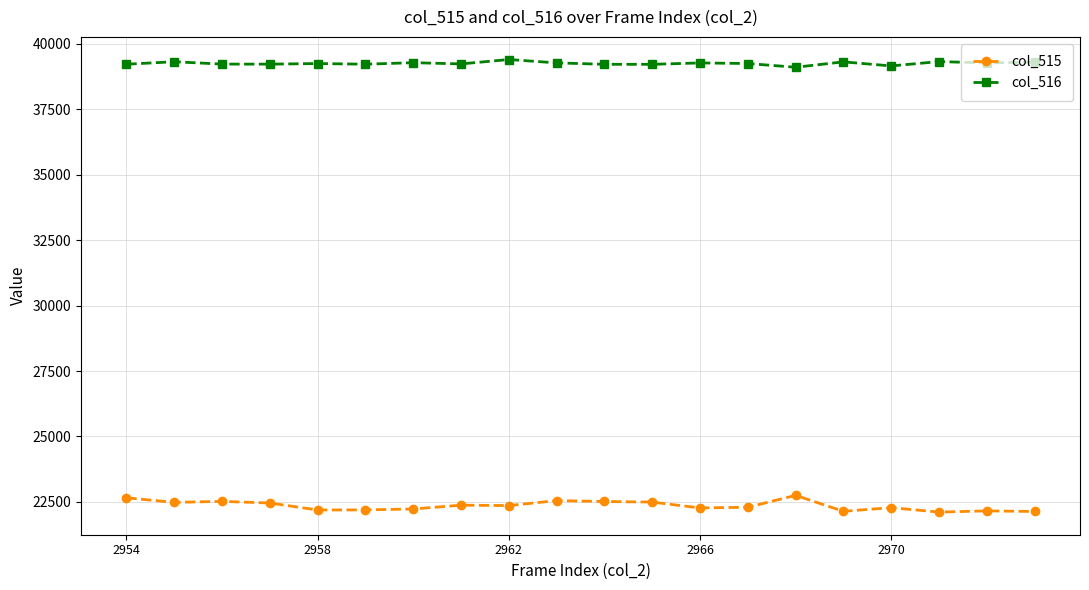

What is the value of the col_516 point at the 4th from the left?

39228